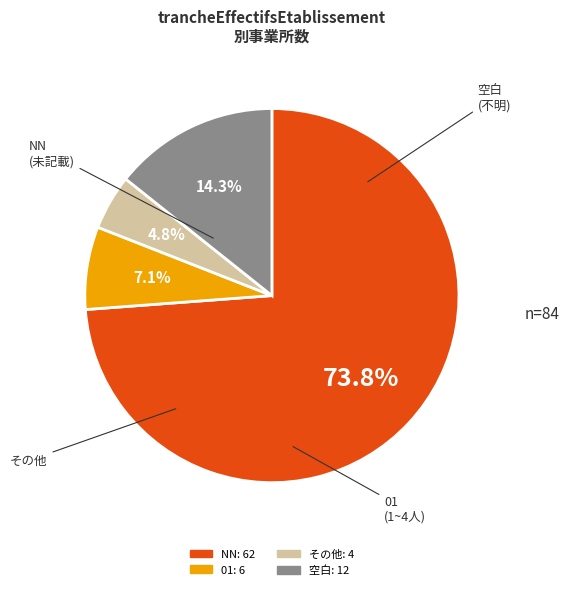

Is there a majority slice in this chart?

Yes